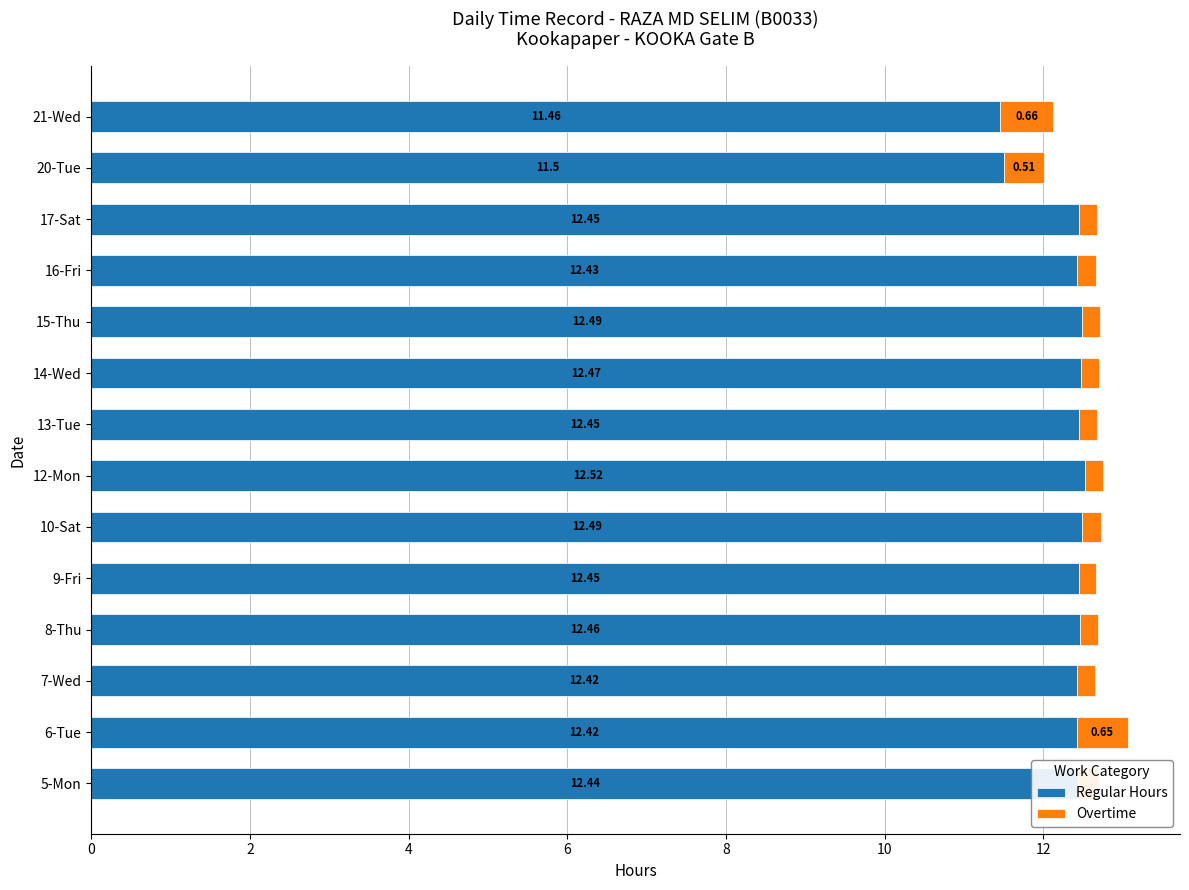

At which label is Regular Hours closest to 11?

21-Wed